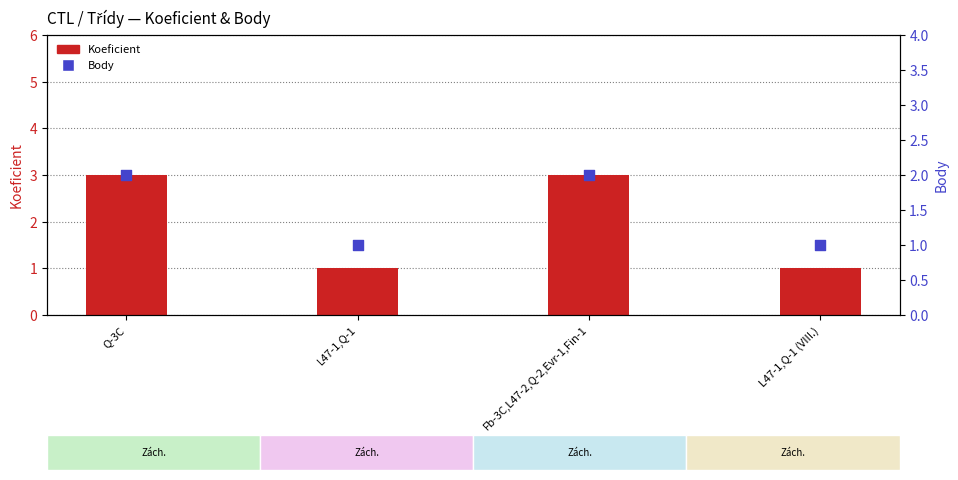

Which series has the largest total across all categories?

Koeficient